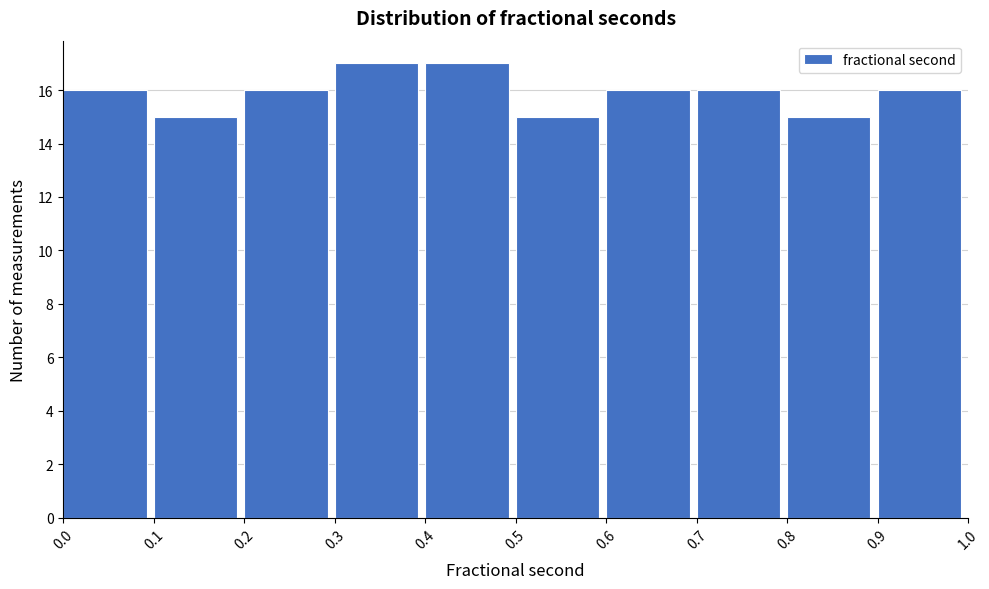

How tall is the bar that spans 0.9 to 1.0 on the x-axis? The values are not printed on the chart, so give them approximately, as read against the axis.

16